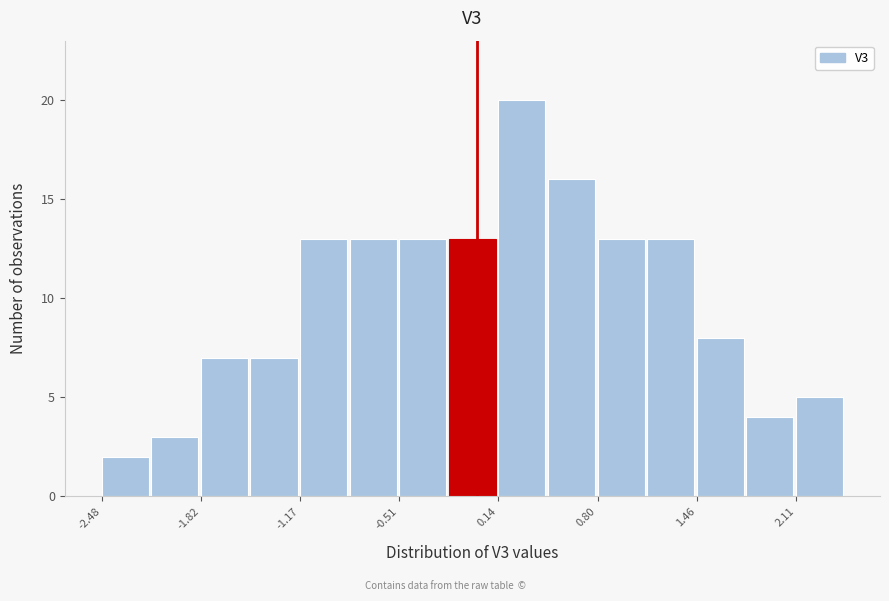

Around what value on the x-axis is the tallest bar? Give the approximate position of its centre, as read against the axis.

0.3